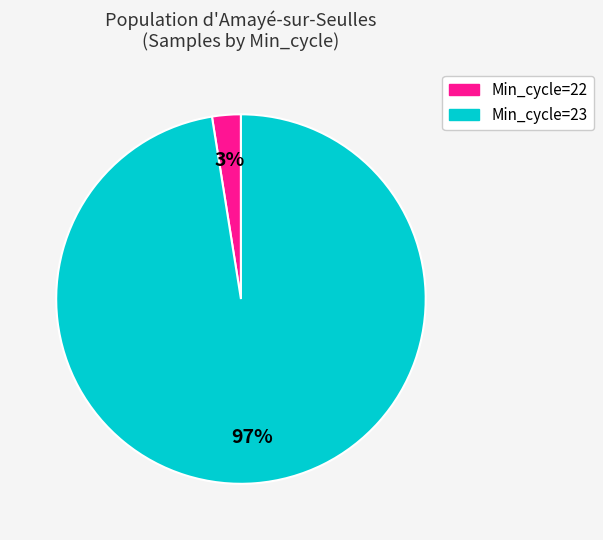

To the nearest percent, what is the average slice percentage?

50%